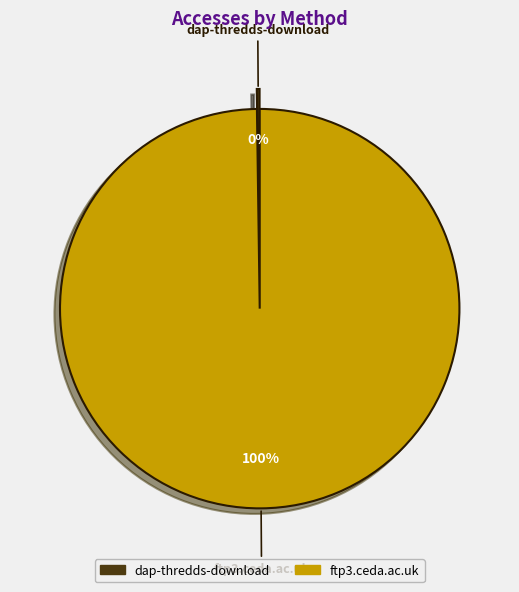

To the nearest percent, what portion does ftp3.ceda.ac.uk represent?

100%